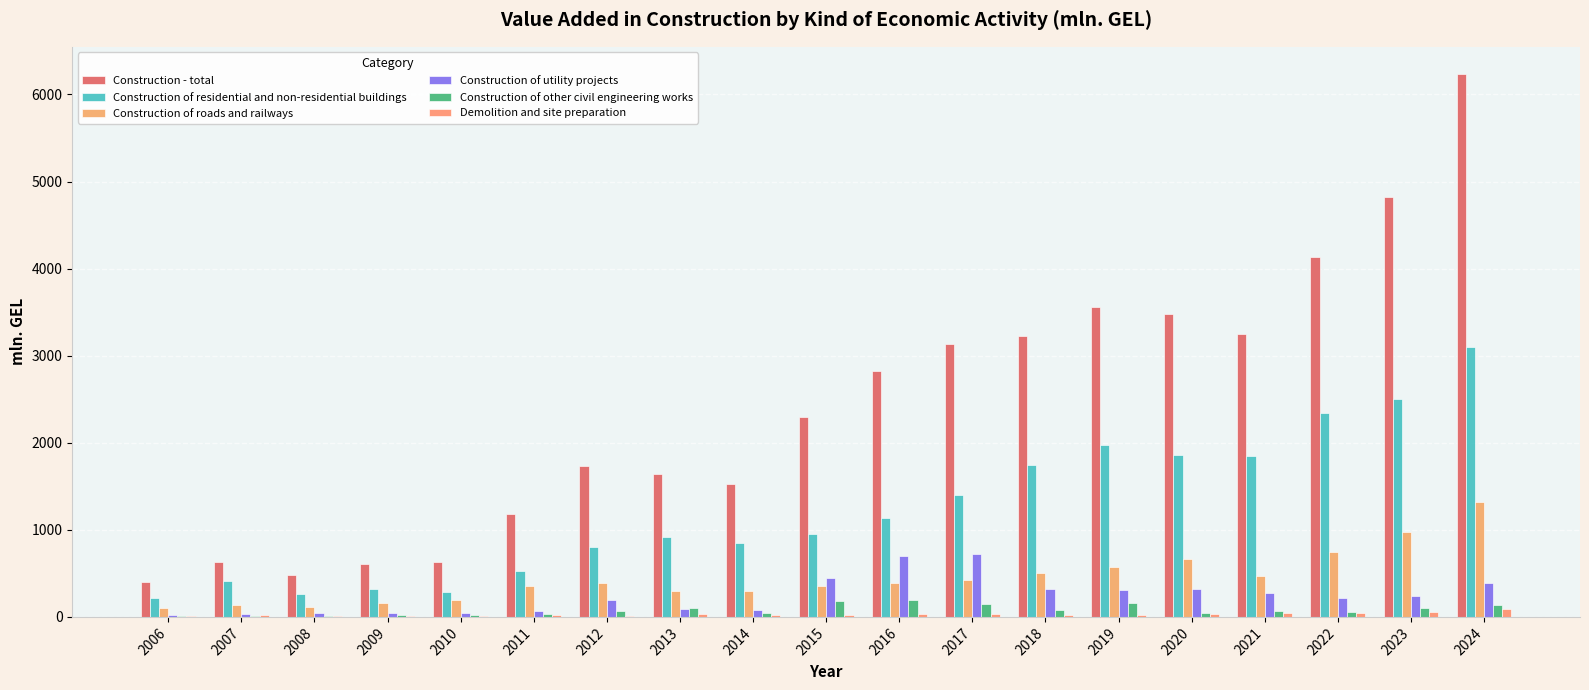

What is the difference between the maximum and minimum values in the Demolition and site preparation series?

76.8